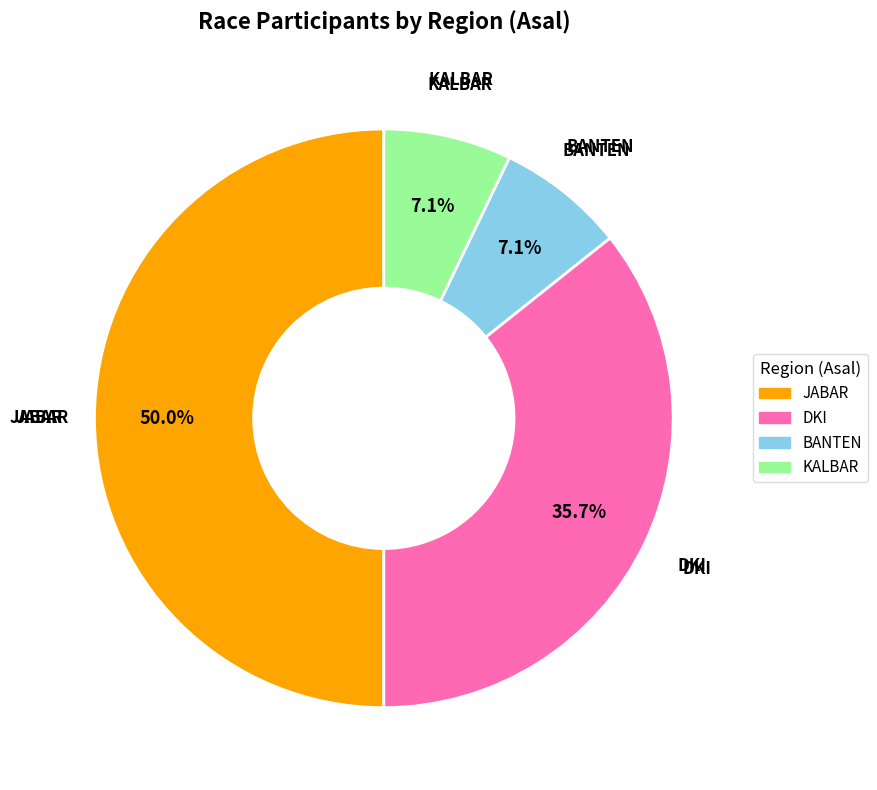

To the nearest percent, what is the combined percentage of DKI and JABAR?

86%